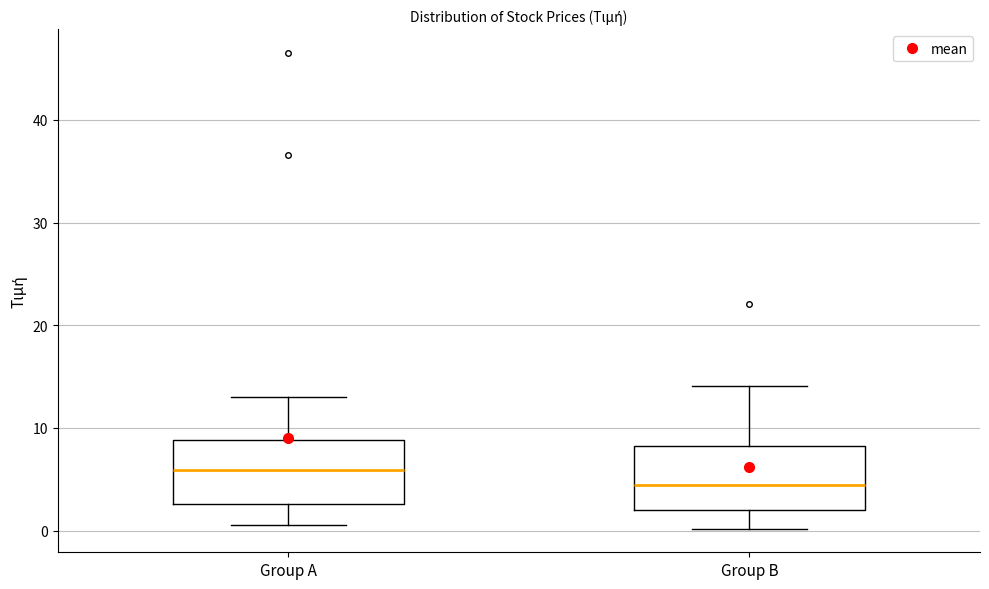

Which box's median line is the lowest?

Group B